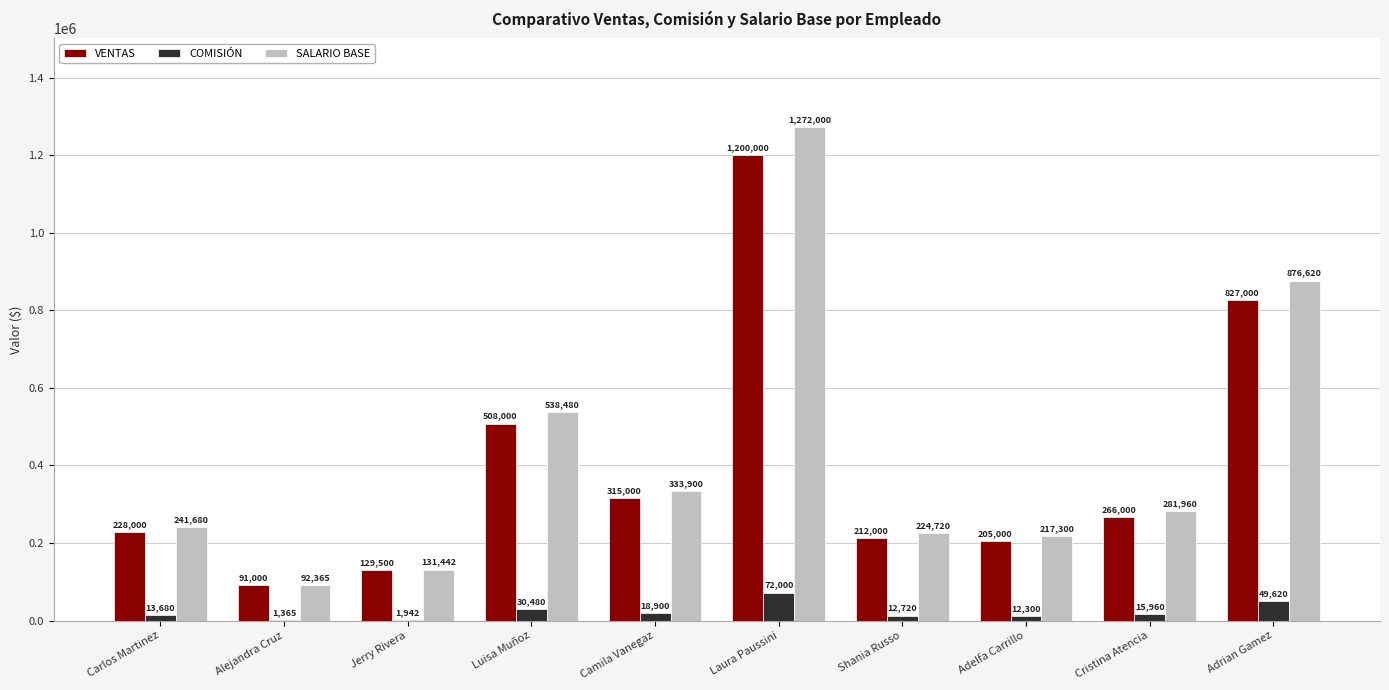

What are all the series names shown in the legend?

VENTAS, COMISIÓN, SALARIO BASE